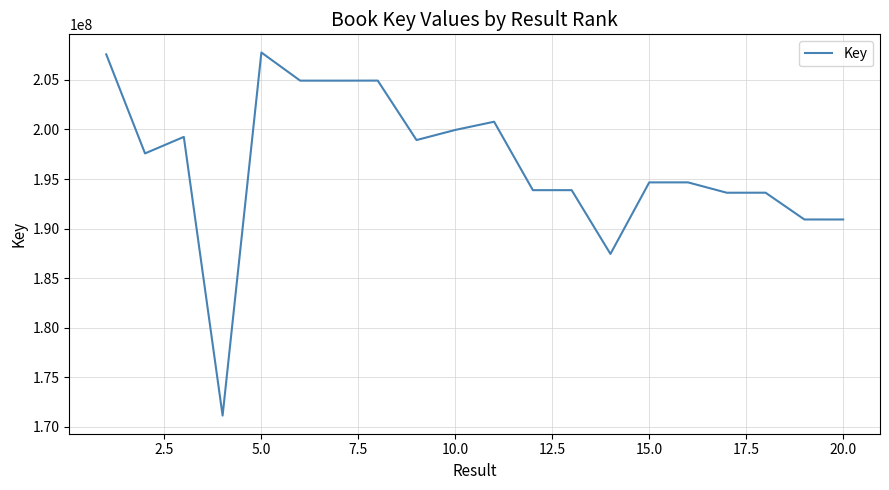

What is the smallest value displayed?

171140921